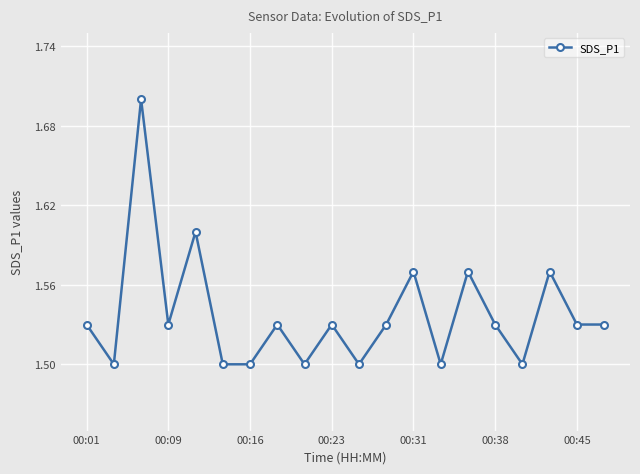

What is the maximum value shown in the chart?

1.7